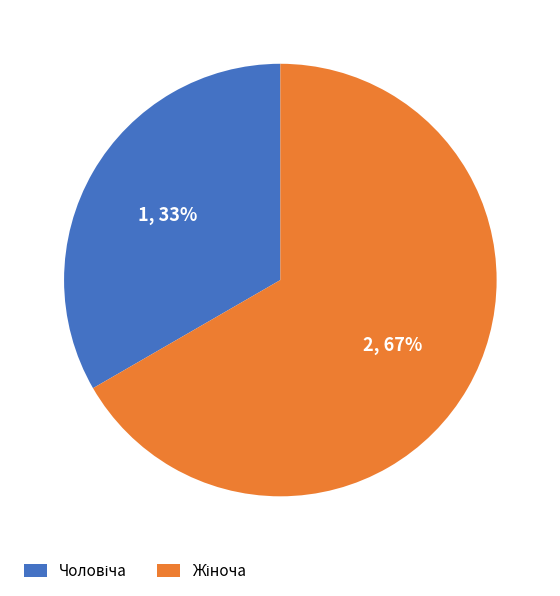

To the nearest percent, what portion does Чоловіча represent?

33%